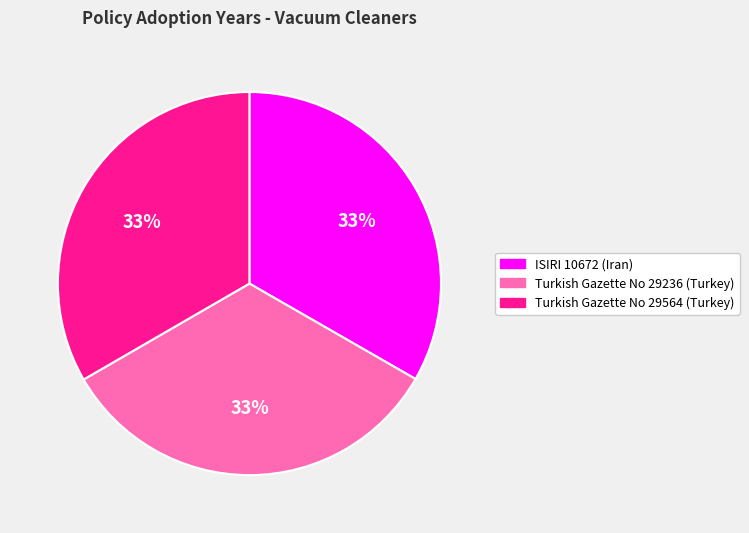

Do Turkish Gazette No 29236 (Turkey) and Turkish Gazette No 29564 (Turkey) together represent more than half of the pie?

Yes